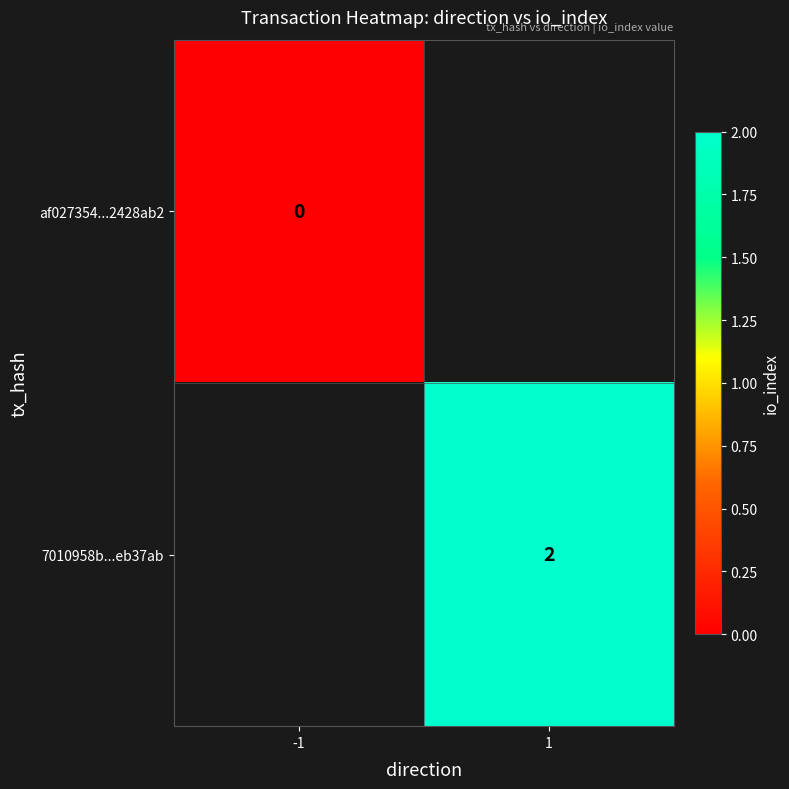

The value of 7010958b...eb37ab at 1 is 2. True or false?

True